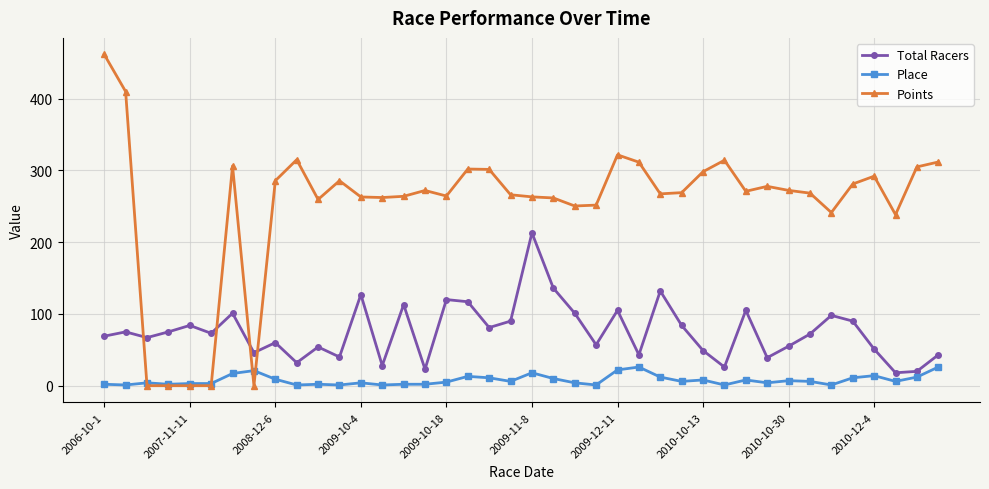

True or false: Place has more than 1 interior local peaks.

True